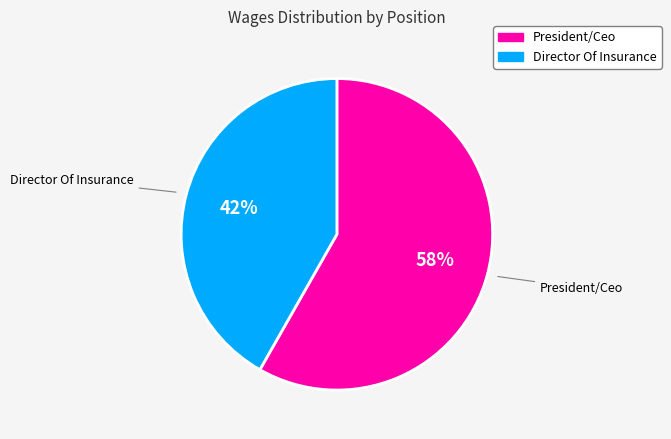

Do Director Of Insurance and President/Ceo together represent more than half of the pie?

Yes